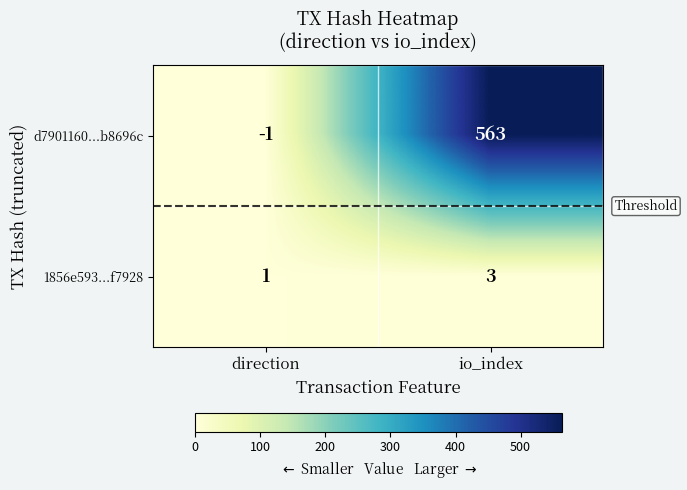

Rank the series at io_index from highest to lowest value.

d7901160...b8696c, 1856e593...f7928